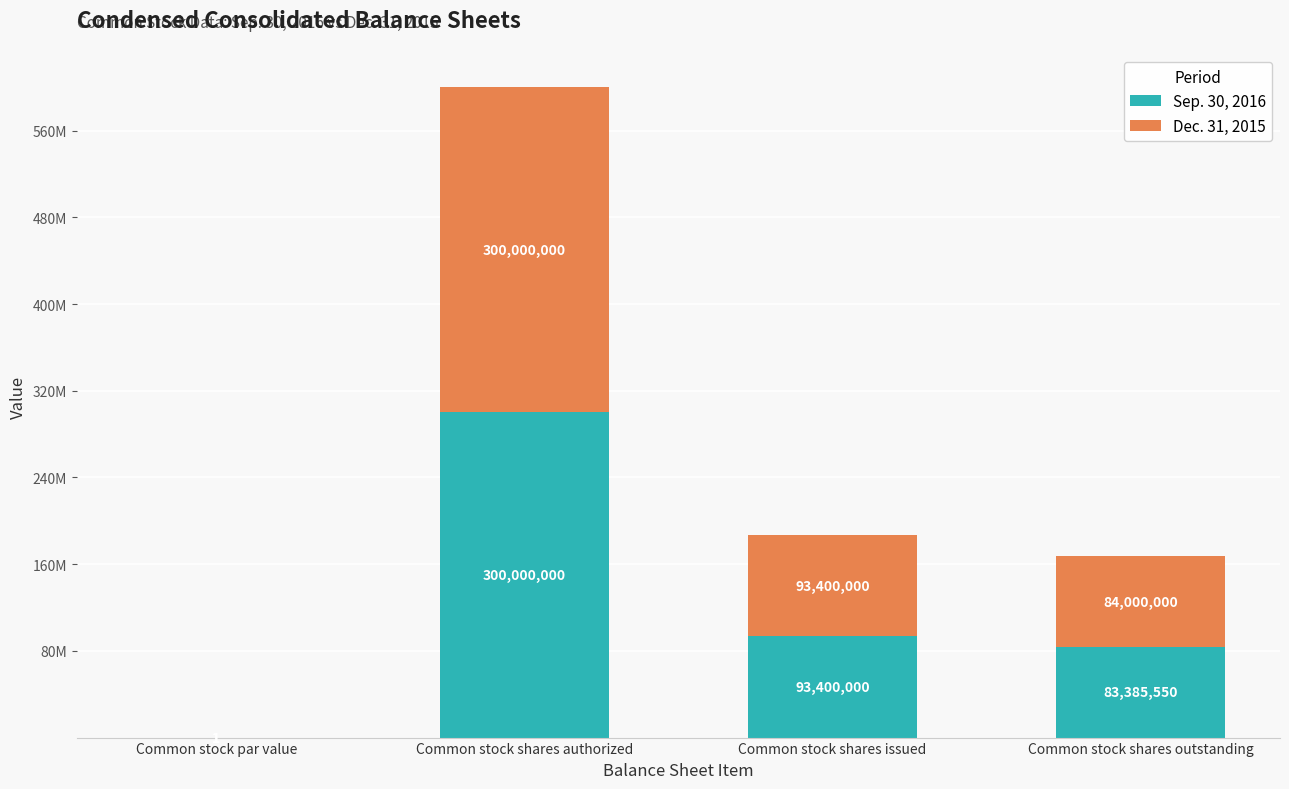

What position from the right is Common stock shares authorized?

3